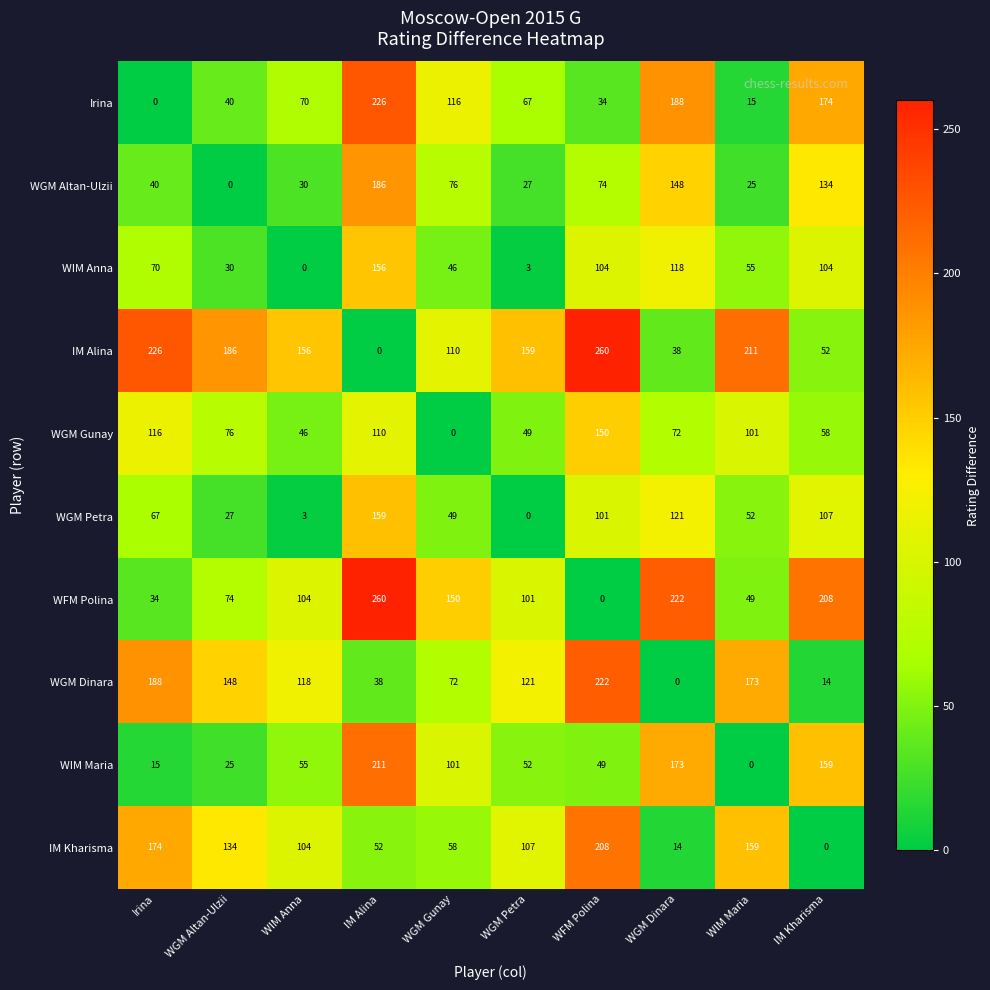

True or false: WIM Maria has a value of 55 at WIM Anna.

True